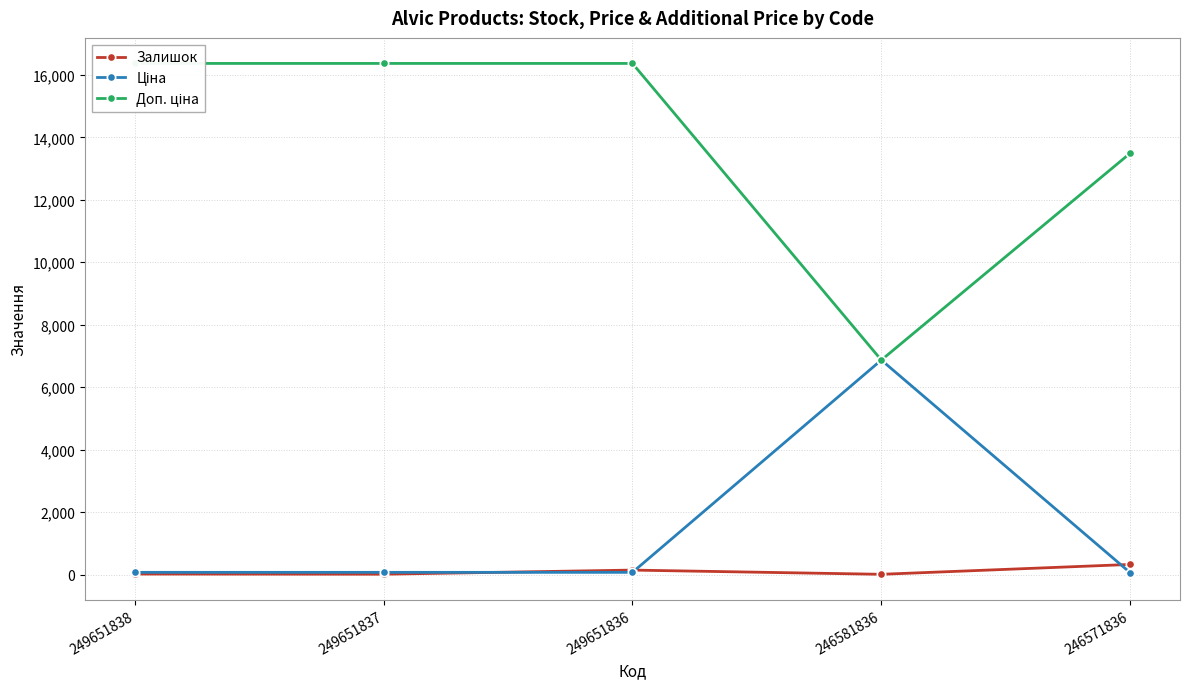

How many data points does each series have?

5